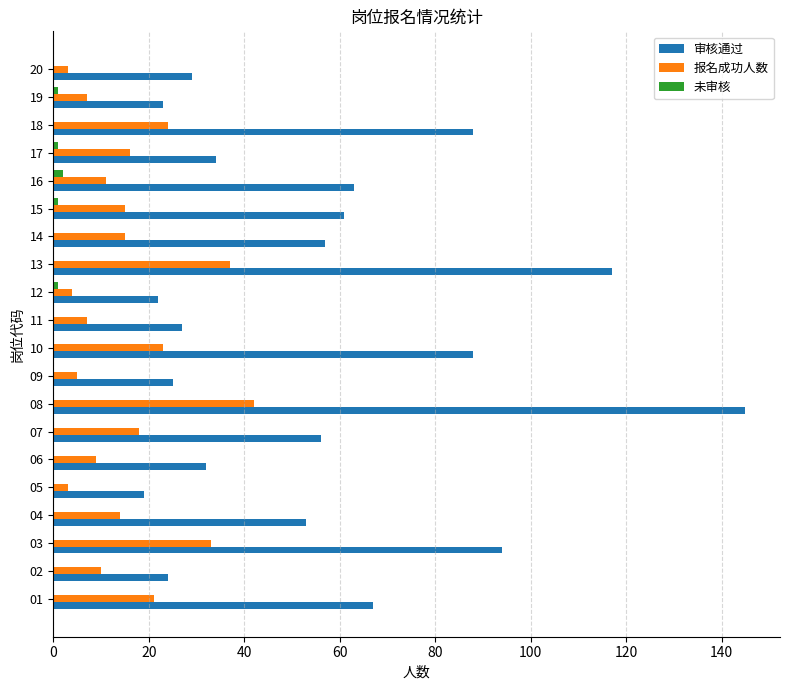

Is the value of 审核通过 at 19 greater than the value of 报名成功人数 at 05?

Yes